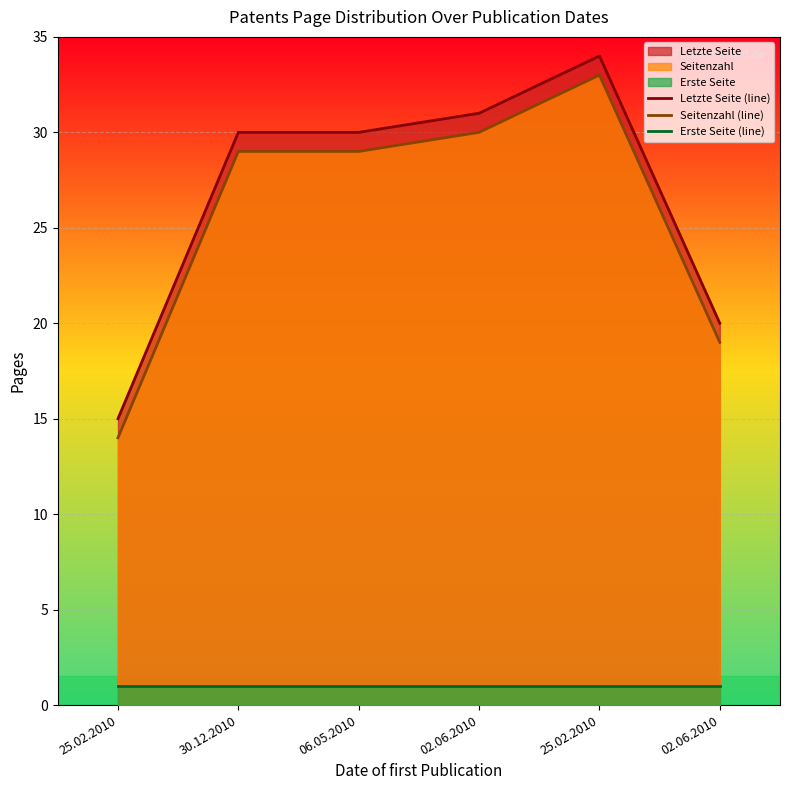

True or false: Erste Seite (line) has a value of 1 at 02.06.2010.

False